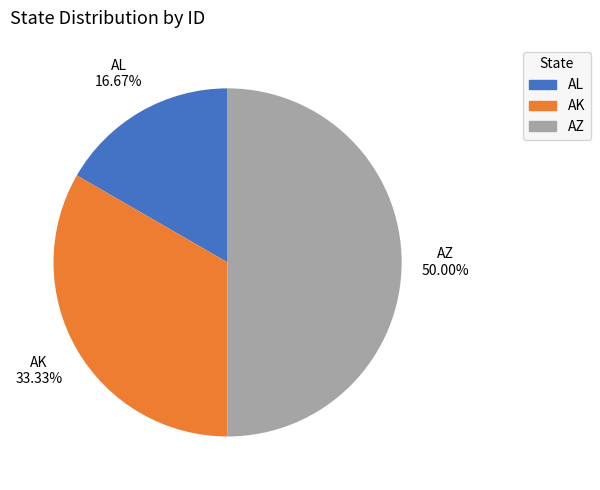

Approximately how many times larger is the value at AK compared to AZ?

0.7